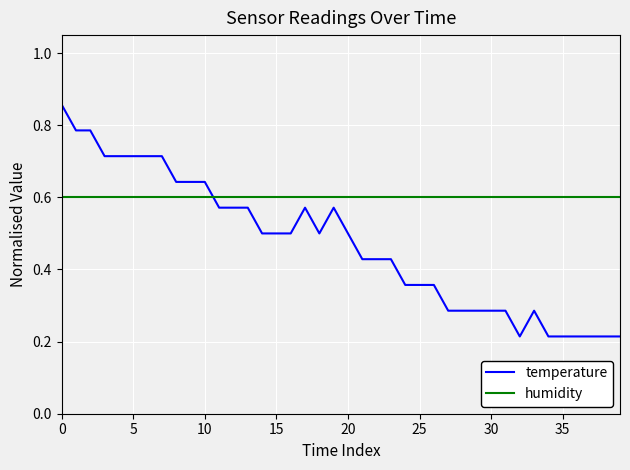

Which series has the largest range (max minus min)?

temperature